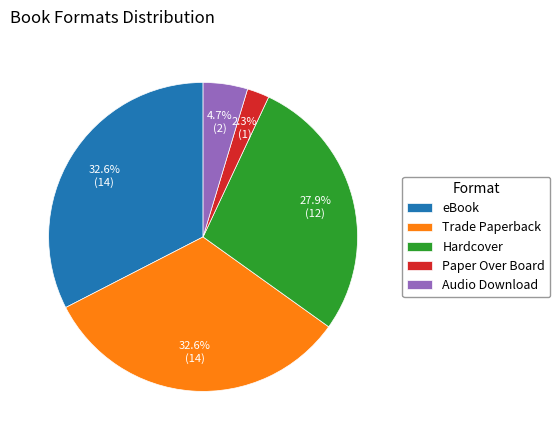

The Audio Download slice represents 5% of the pie. True or false?

True